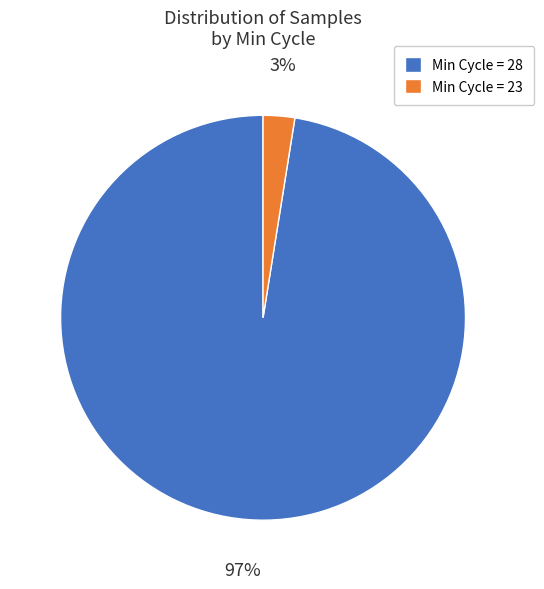

How many segments does this pie chart have?

2